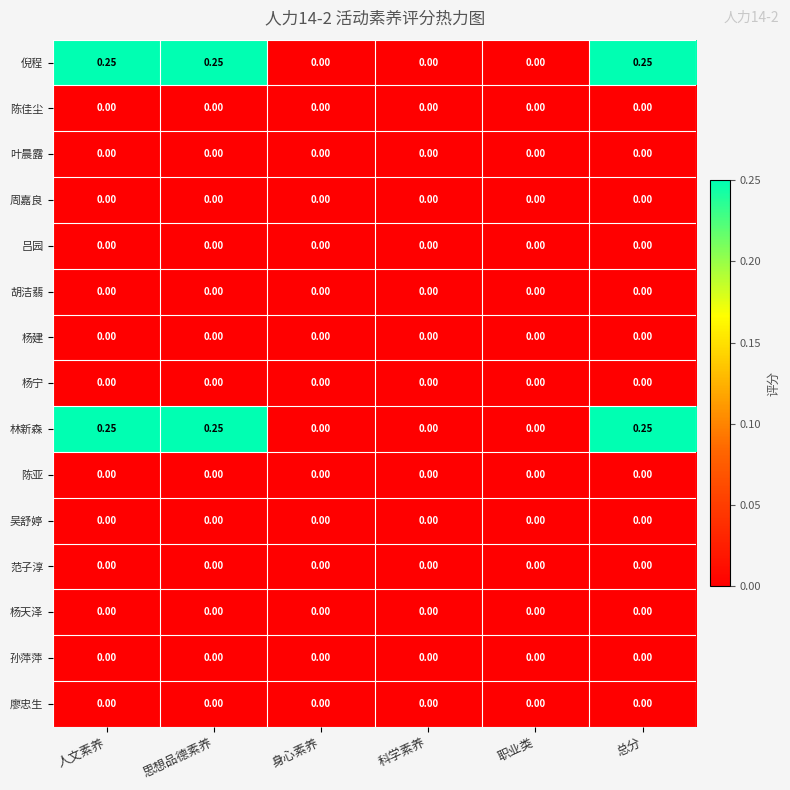

What is the total value across all series at 思想品德素养?

0.5